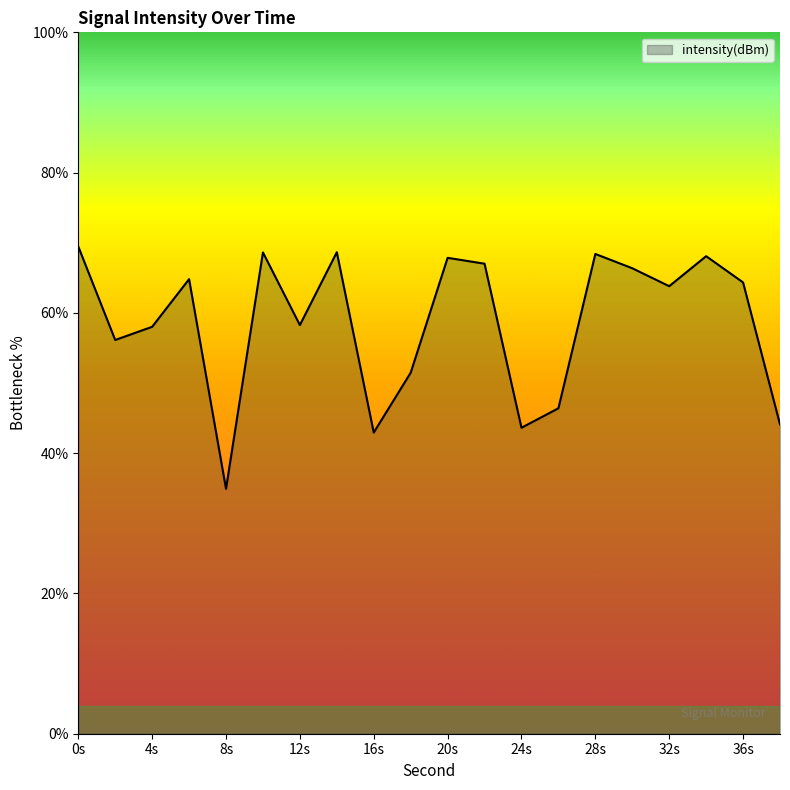

What is the smallest value displayed?

34.9